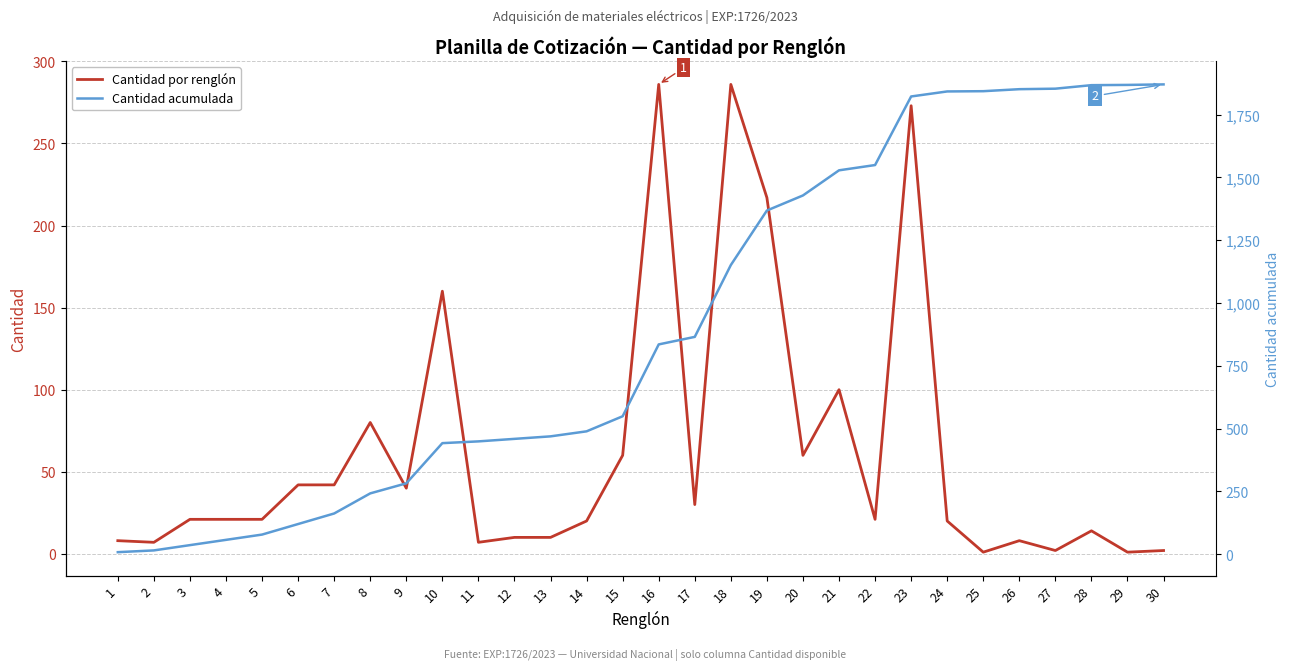

Is it true that Cantidad acumulada equals 198 at 10?

False